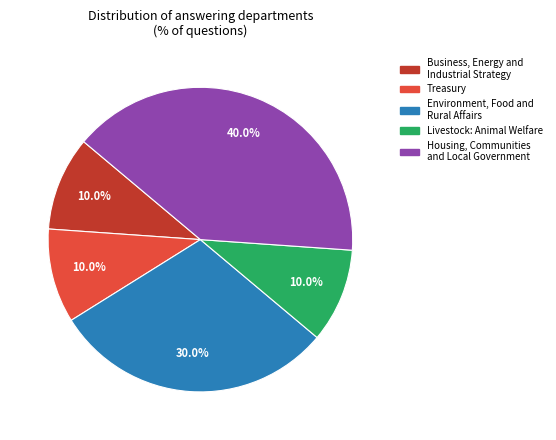

What percentage is the Business, Energy and Industrial Strategy slice, to the nearest percent?

10%